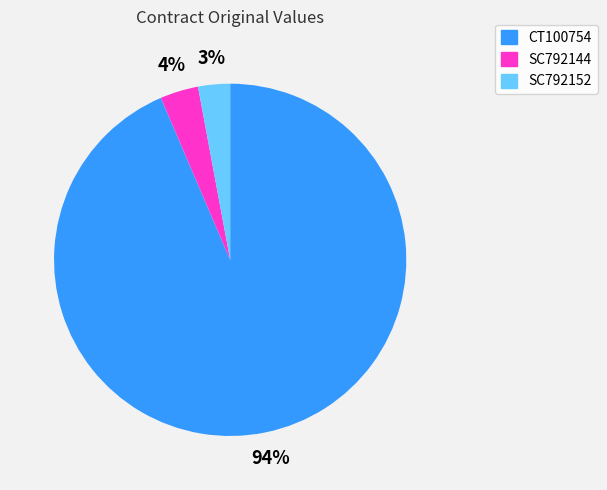

To the nearest percent, what is the average slice percentage?

33%